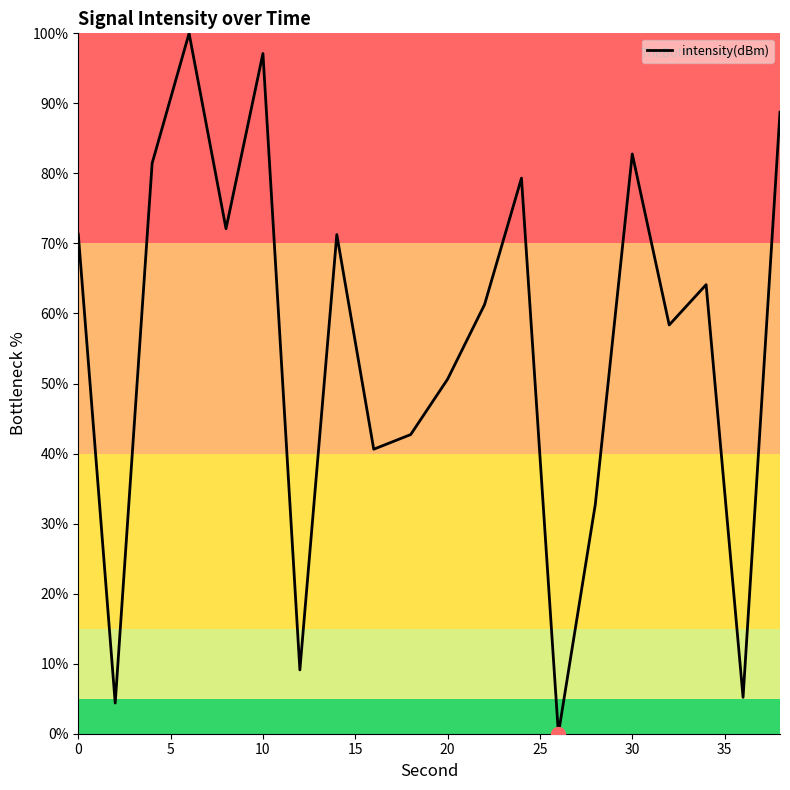

What is the maximum value shown in the chart?

100.0